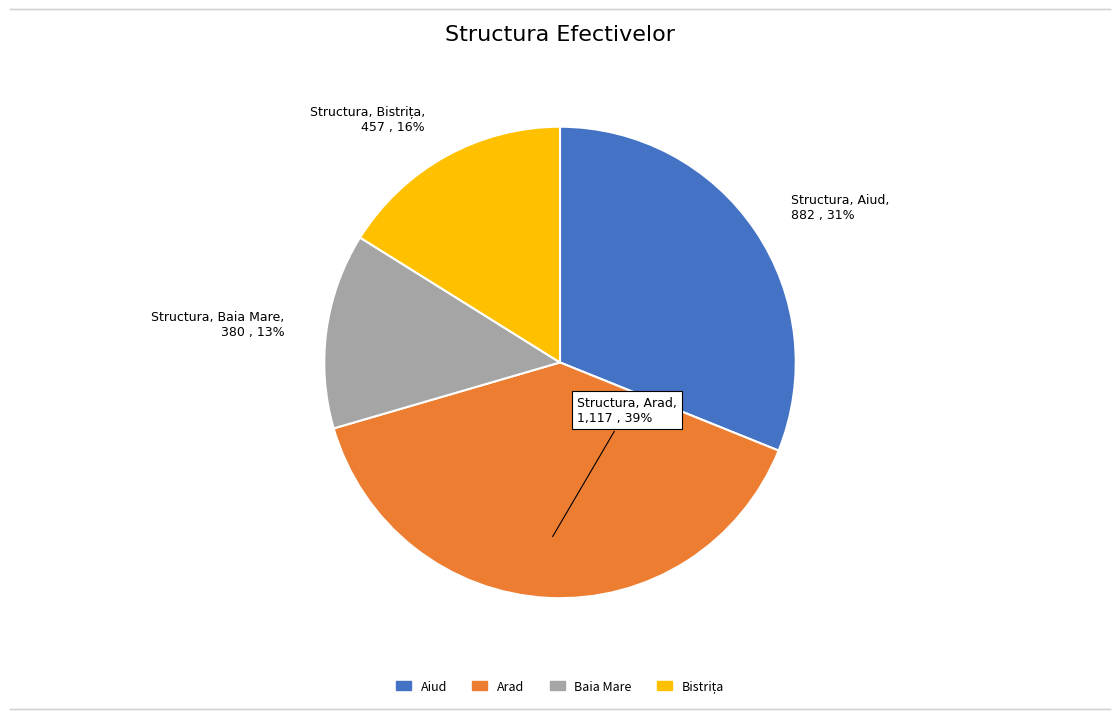

True or false: Baia Mare accounts for 21% of the total.

False